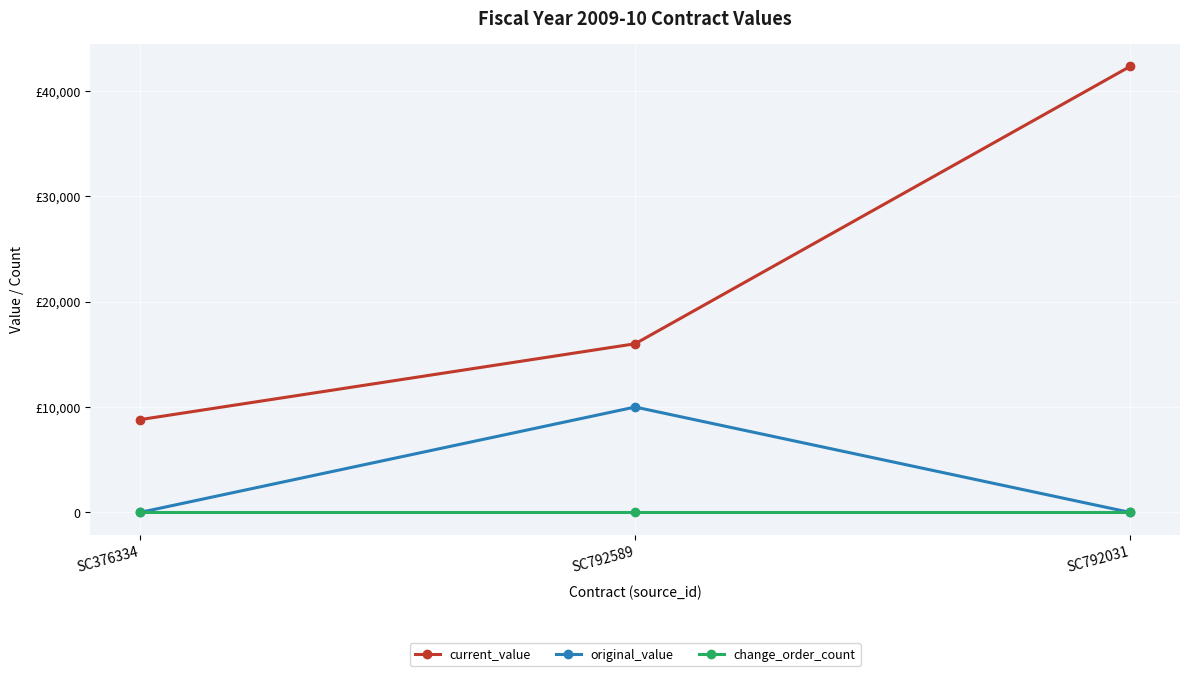

Is this an area chart (filled region under the line)?

No